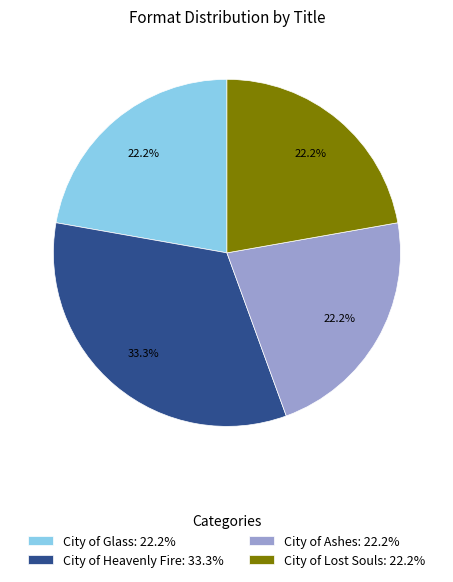

Which category has the biggest portion of the pie?

City of Heavenly Fire